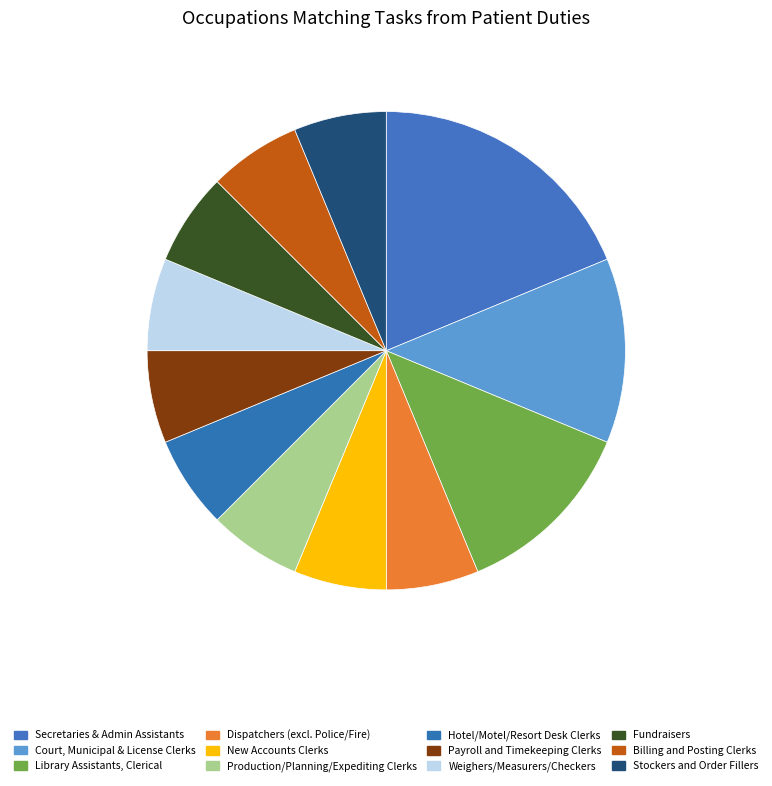

How many slices are in this pie chart?

12